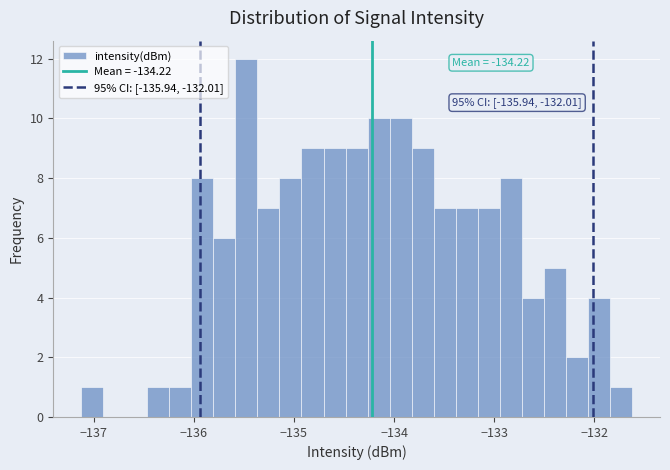

Read against the x-axis, roughly where is the centre of the tallest bar?

-135.5